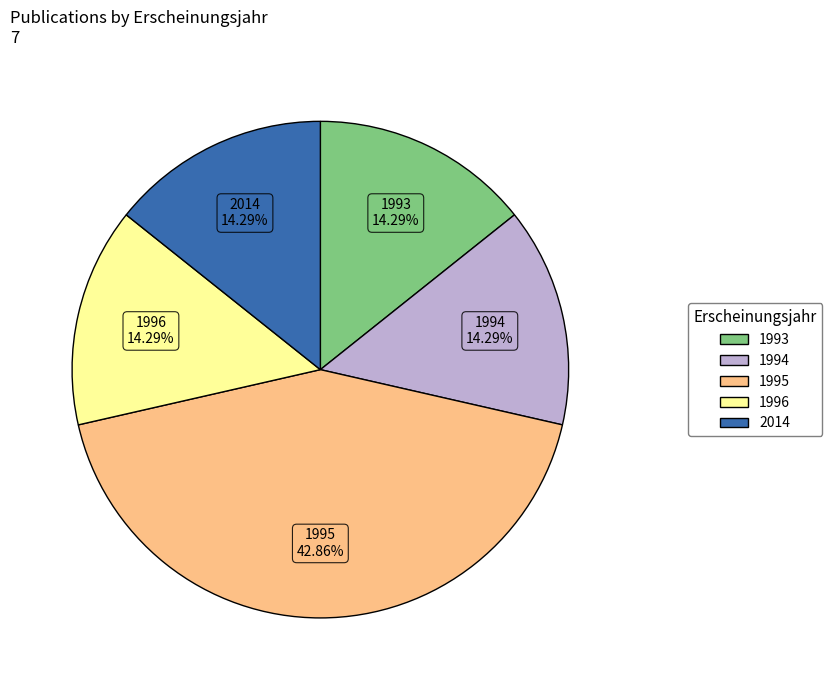

Which has a higher value, 1995 or 1994?

1995